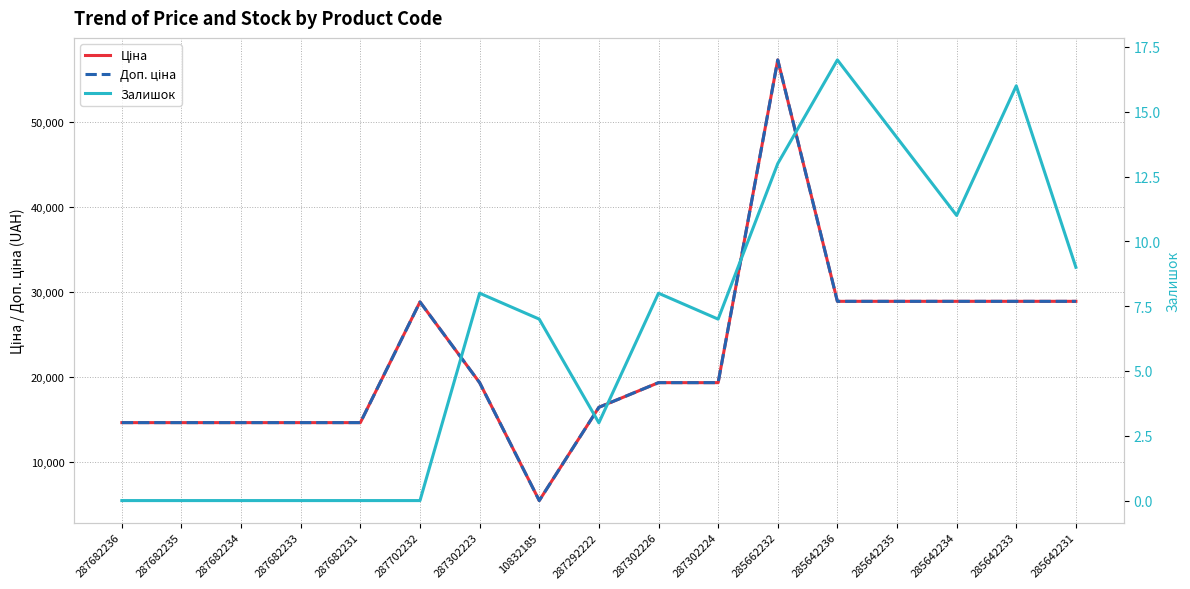

What is the sum of the Доп. ціна values at 10832185 and 287682234?

20146.9